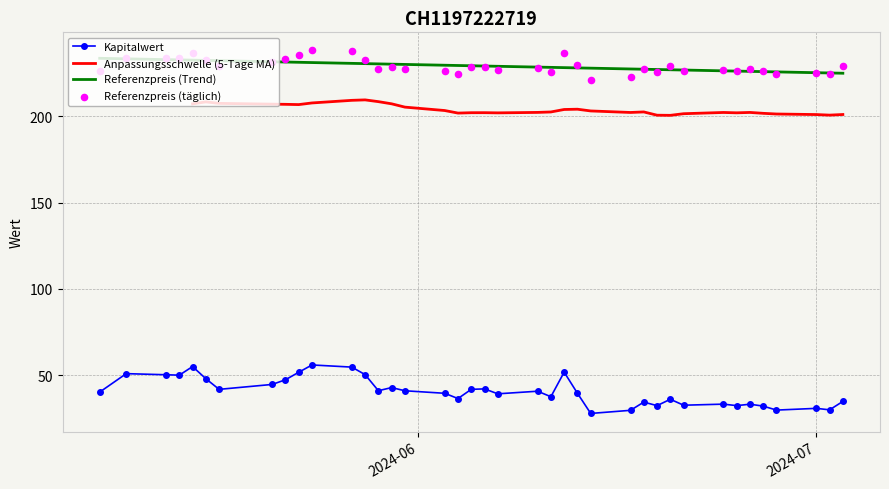

Which series has the largest total across all categories?

Referenzpreis